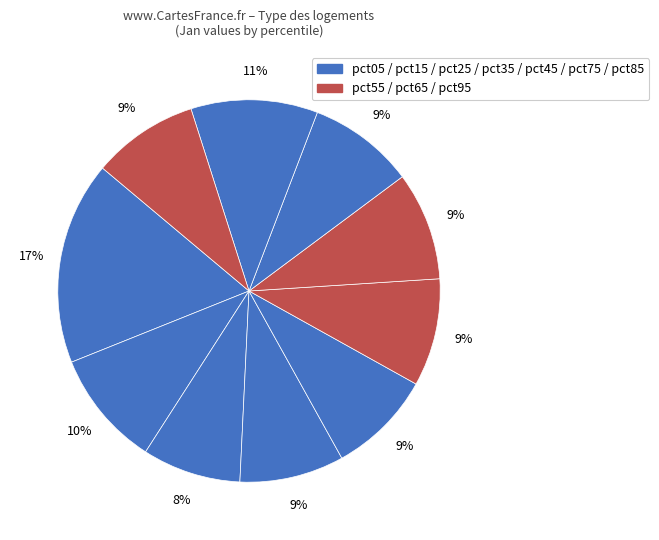

How many slices are in this pie chart?

10